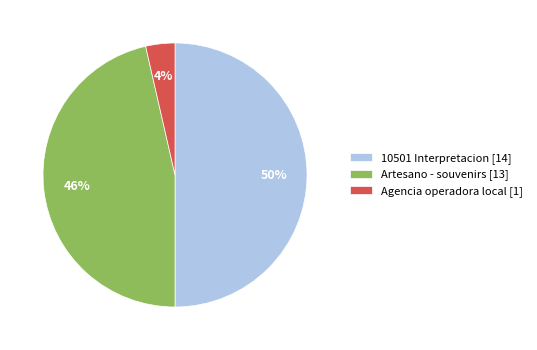

To the nearest percent, what portion does Artesano - souvenirs represent?

46%